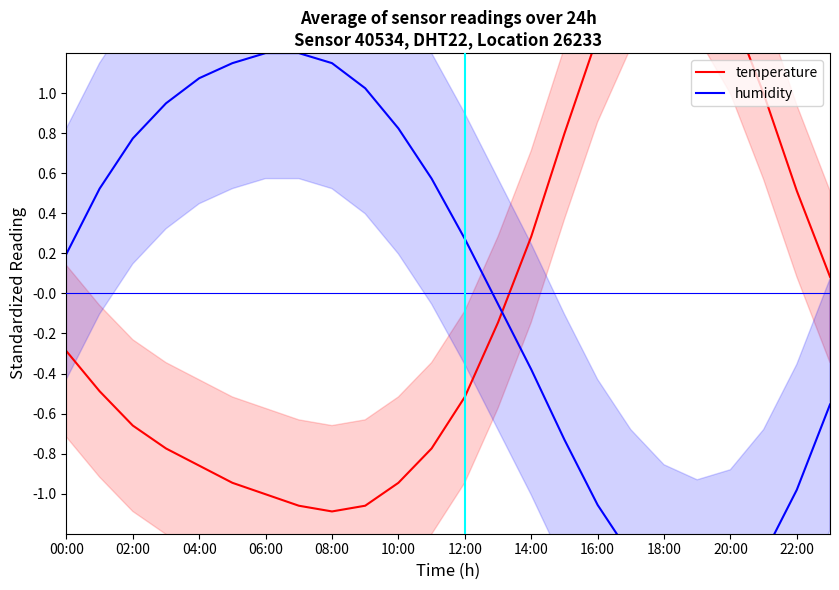

At how many categories does at least one series exceed 0?

23